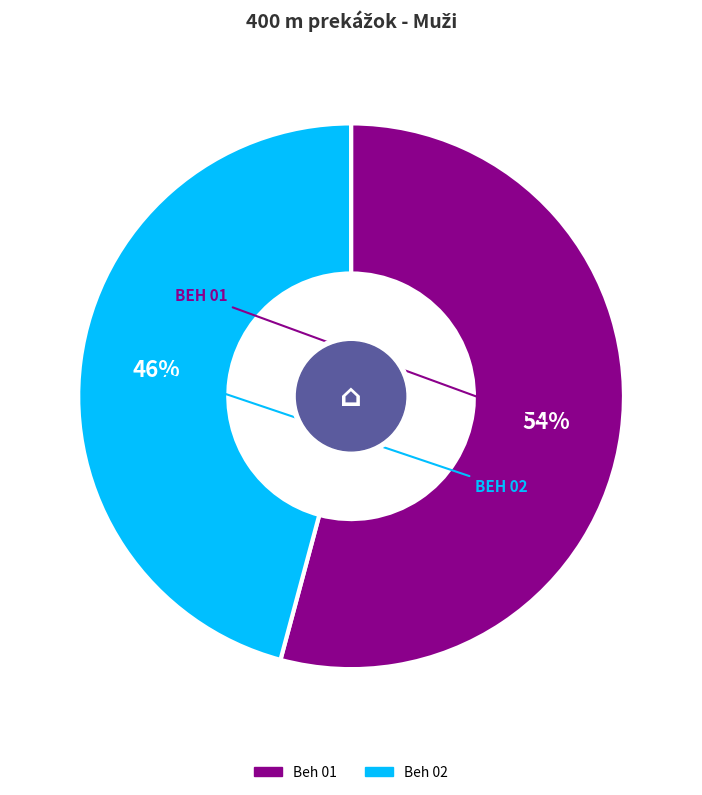

Which has a higher value, Beh 01 or Beh 02?

Beh 01